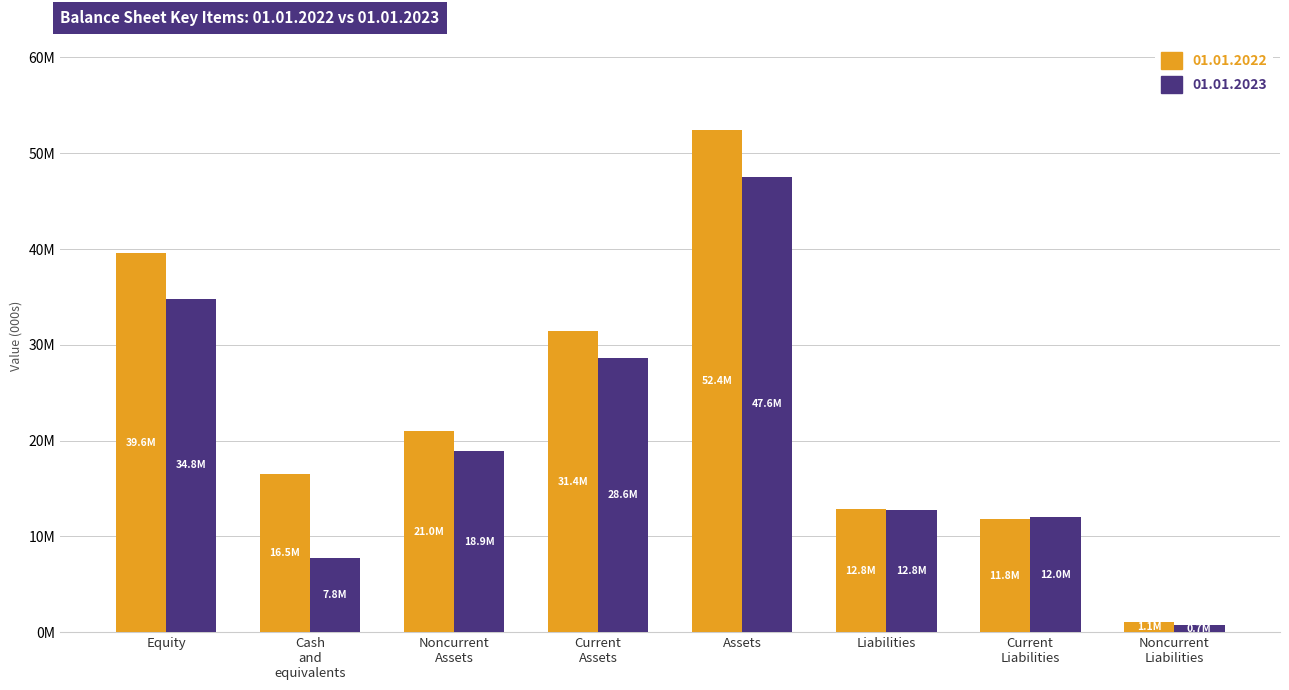

What are all the series names shown in the legend?

01.01.2022, 01.01.2023